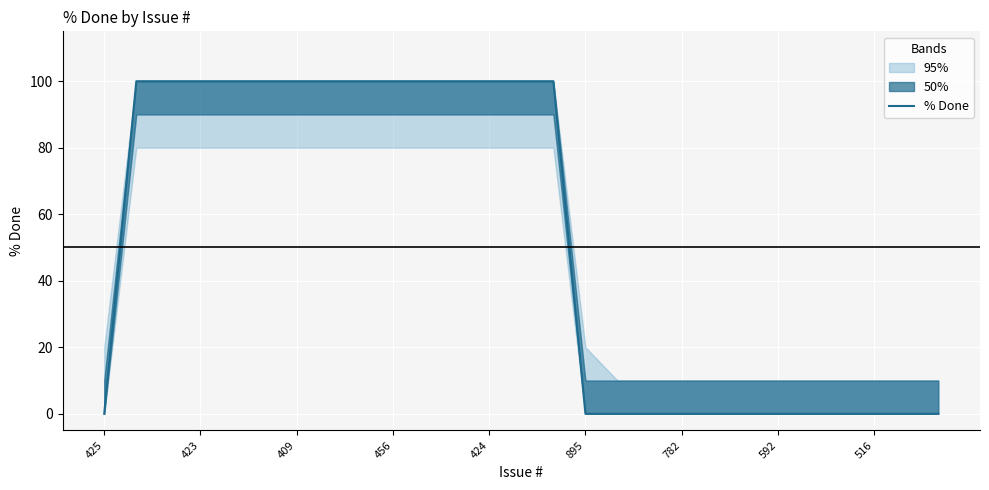

Read the value at 424, to the nearest 50.

100